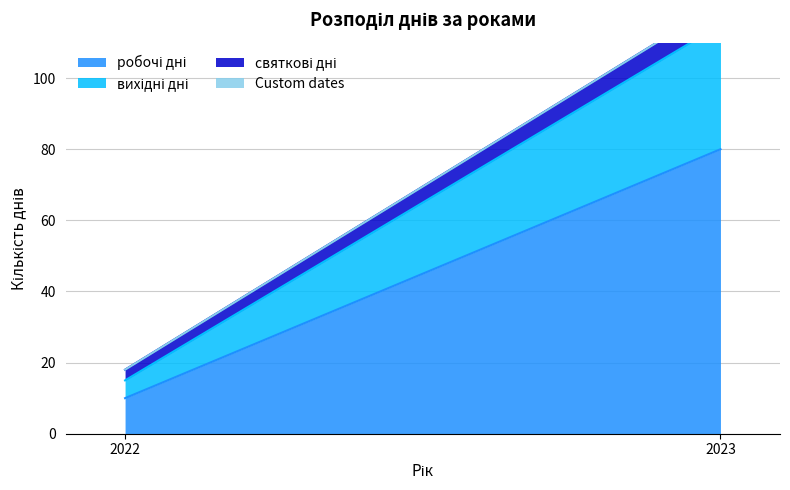

Which series changed the most between 2022 and 2023?

робочі дні